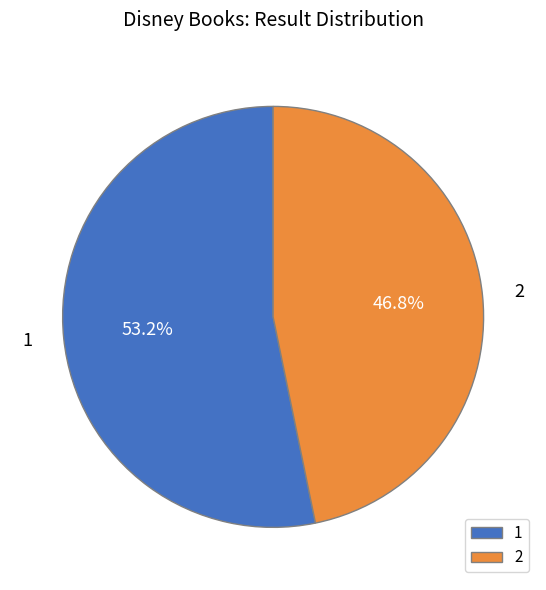

What portion of the pie excludes 2?

53.2%